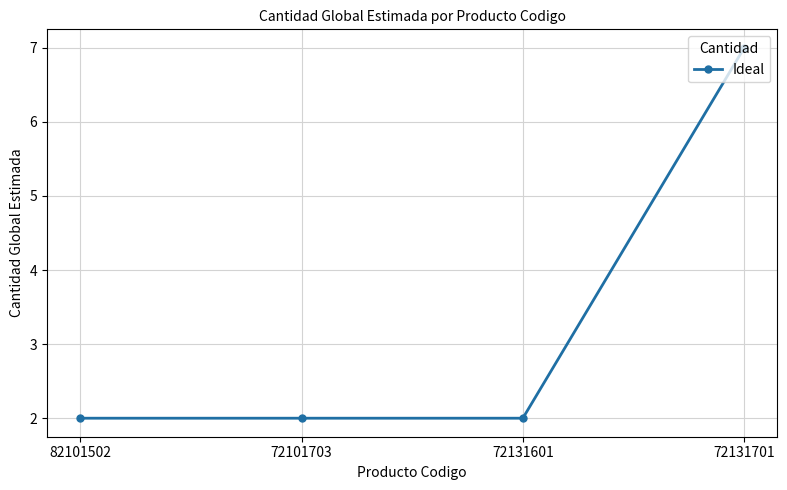

How many distinct data groups are displayed?

1